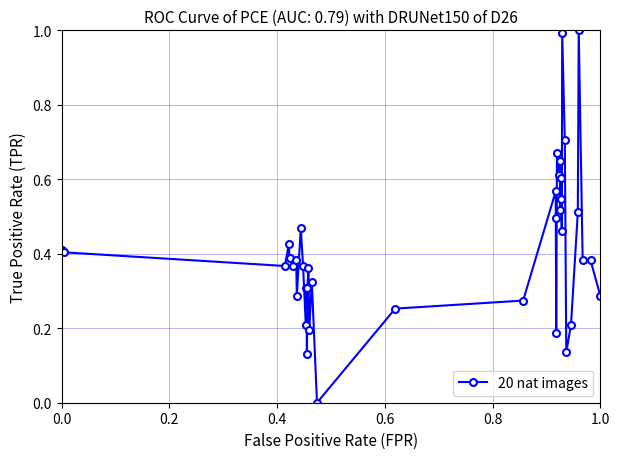

What is the sum of all values?

16.2